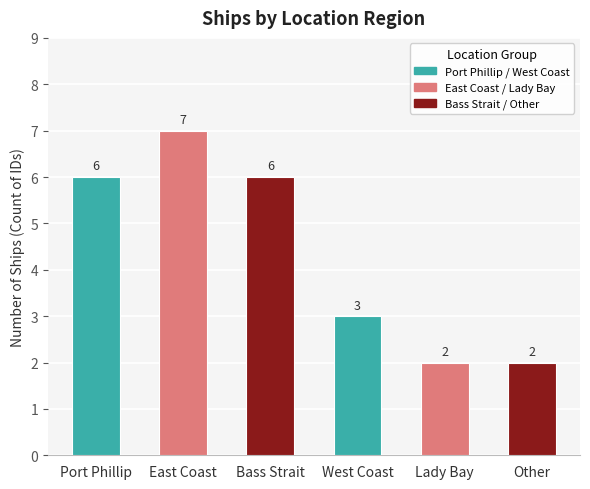

What is the average value?

4